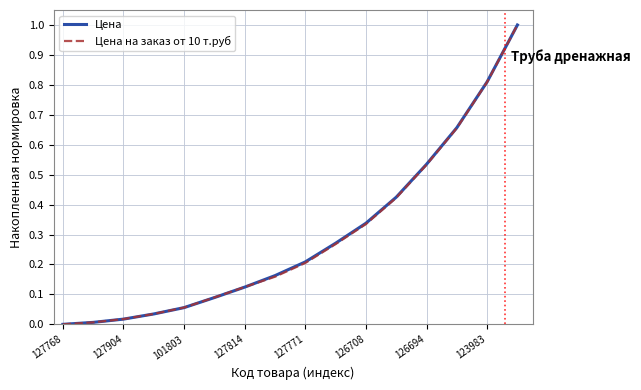

What is the maximum value for Цена?

1.0